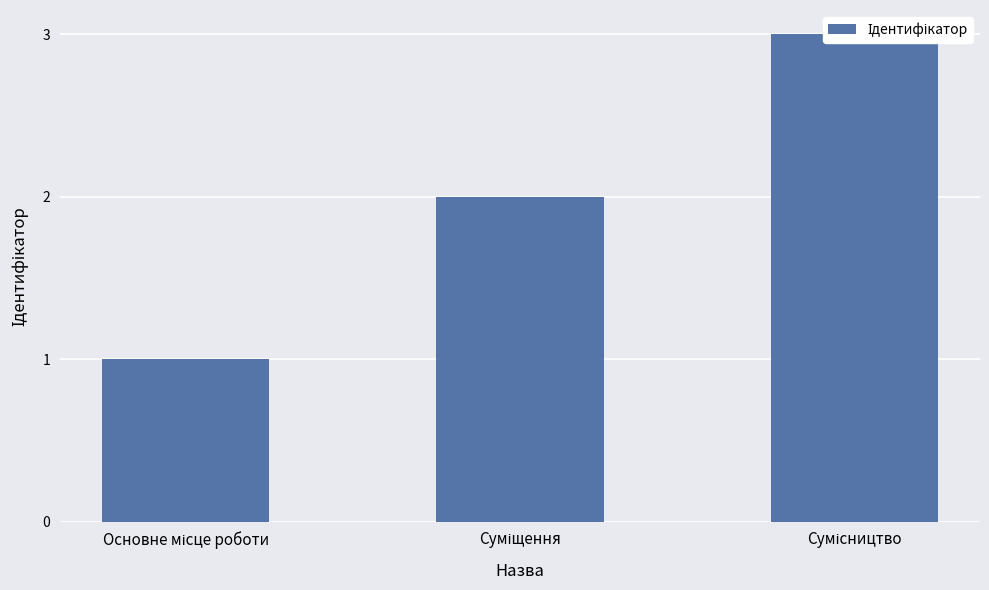

Reading left to right, transcribe all the data shown in this chart.

1	2	3